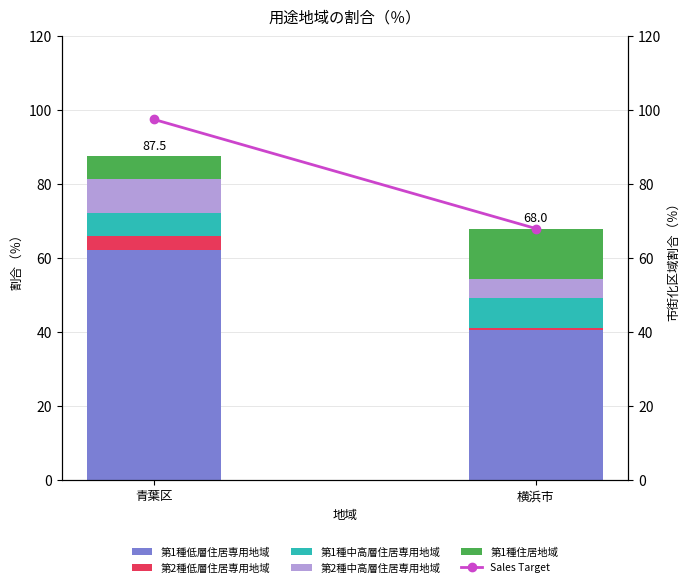

Reading left to right, list all the values displayed in this chart.

第1種低層住居専用地域: 青葉区=62.1	横浜市=40.6
第2種低層住居専用地域: 青葉区=3.8	横浜市=0.5
第1種中高層住居専用地域: 青葉区=6.4	横浜市=8.0
第2種中高層住居専用地域: 青葉区=9.1	横浜市=5.2
第1種住居地域: 青葉区=6.1	横浜市=13.7
Sales Target: 青葉区=97.5	横浜市=68.0